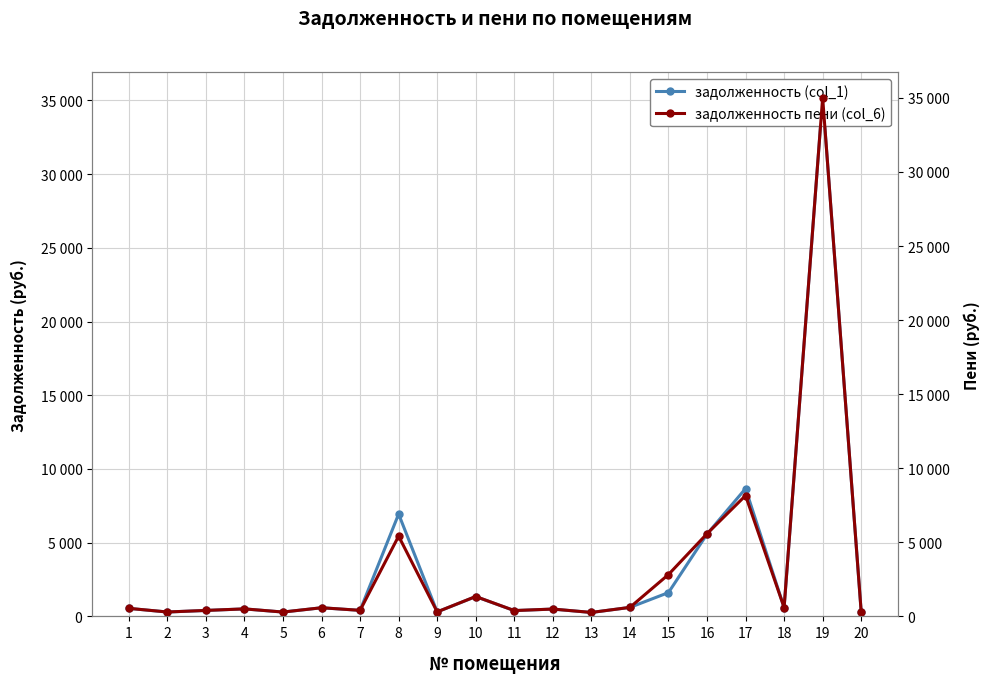

Which has a higher value, 1 or 10?

10